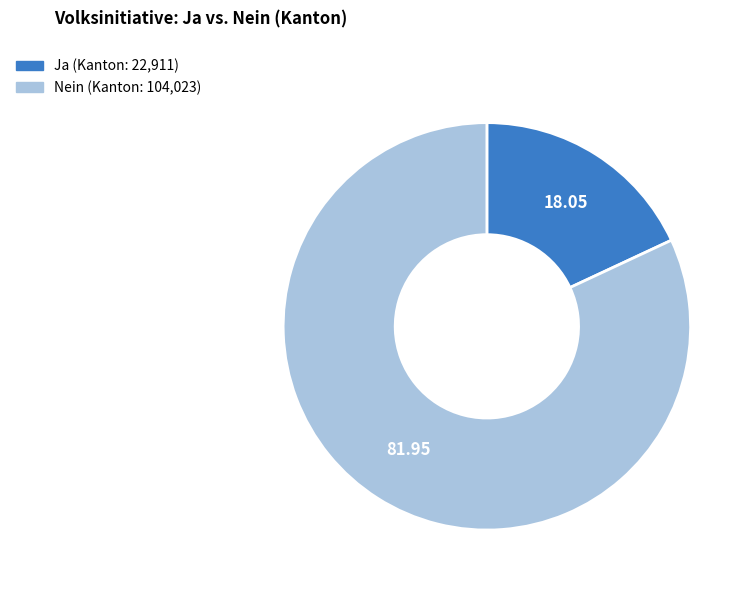

How many segments does this pie chart have?

2